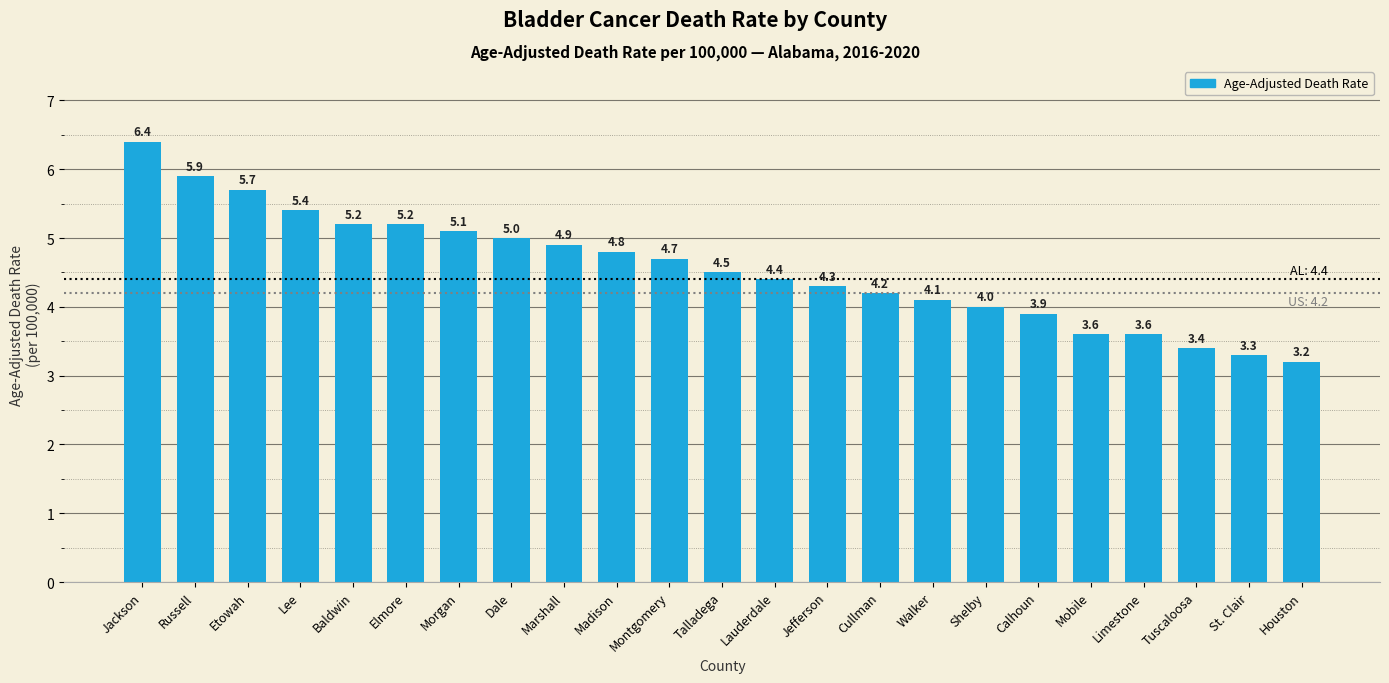

Is it true that the value at Shelby is 4.0?

True